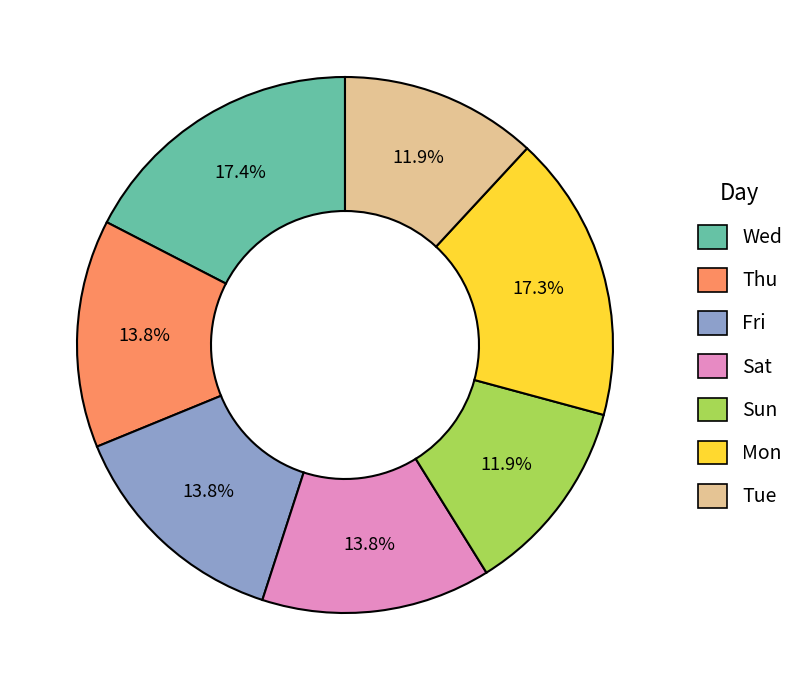

Do Sun and Tue together represent more than half of the pie?

No